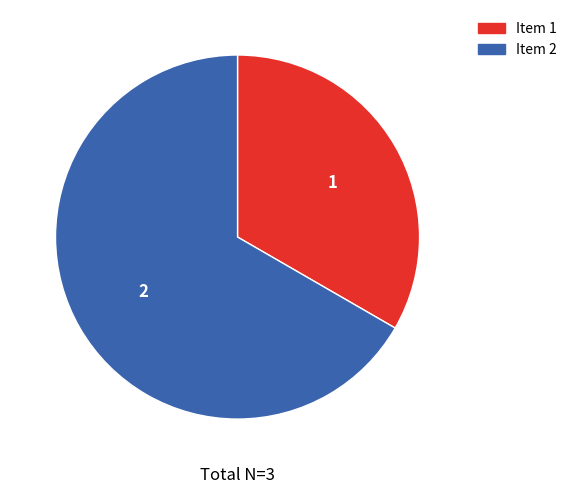

How many segments does this pie chart have?

2